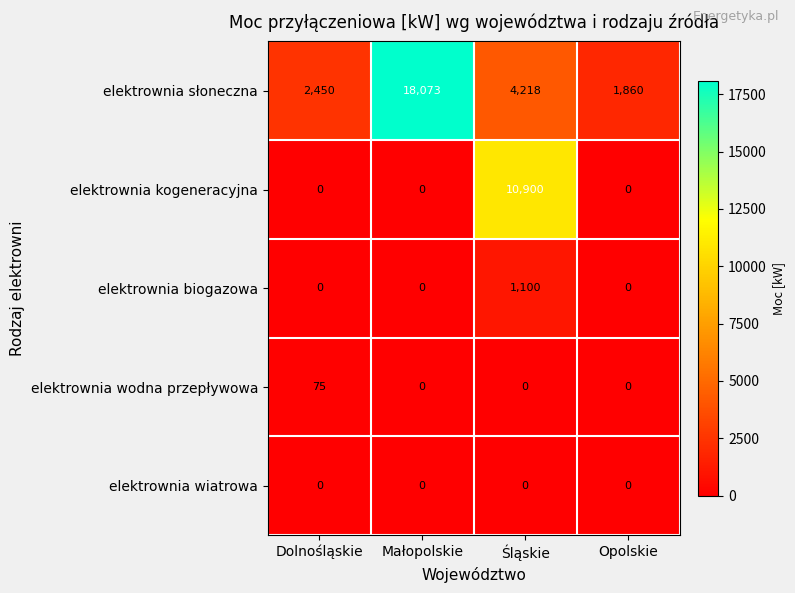

Reading right to left, what are all the values shown in this chart?

elektrownia słoneczna: 1860	4218	18073	2450
elektrownia kogeneracyjna: 0	10900	0	0
elektrownia biogazowa: 0	1100	0	0
elektrownia wodna przepływowa: 0	0	0	75
elektrownia wiatrowa: 0	0	0	0